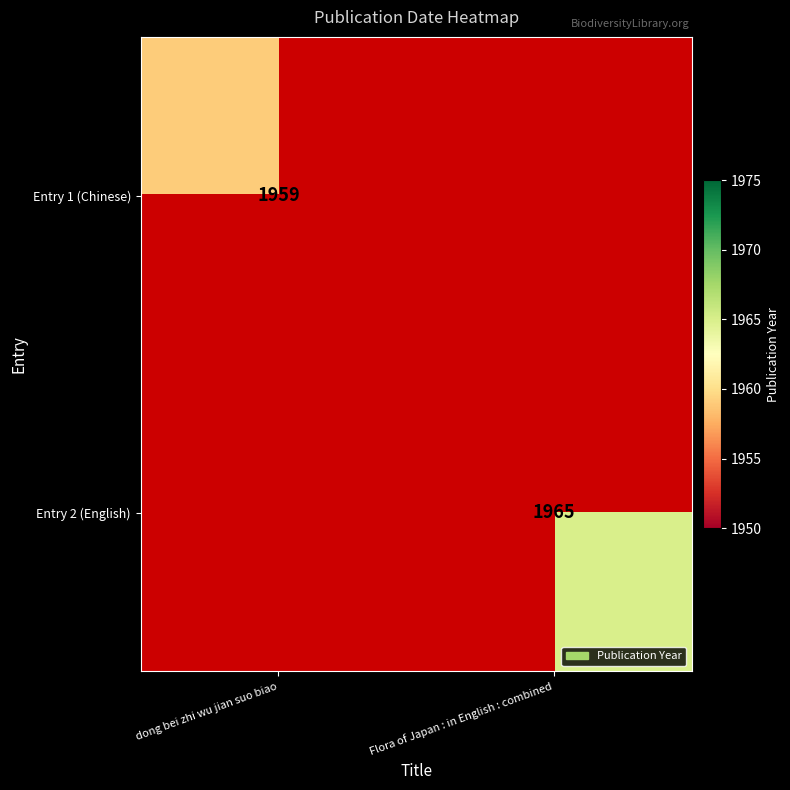

The value of Entry 1 (Chinese) at dong bei zhi wu jian suo biao is 501. True or false?

False